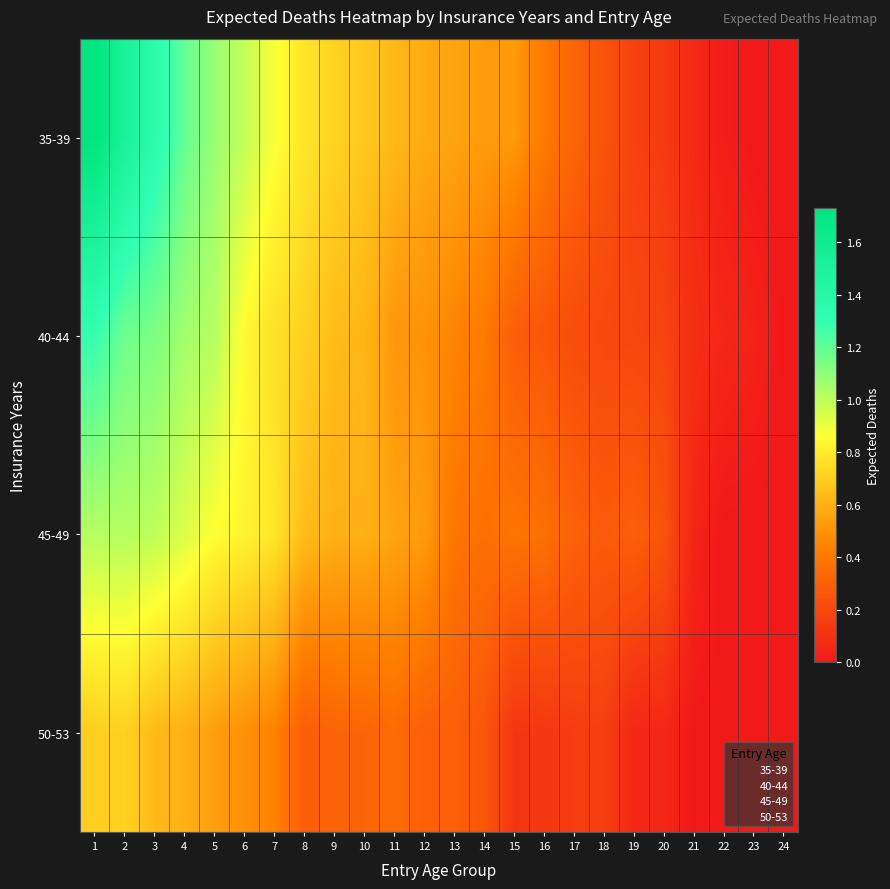

What is the total value across all series at 22?

0.1